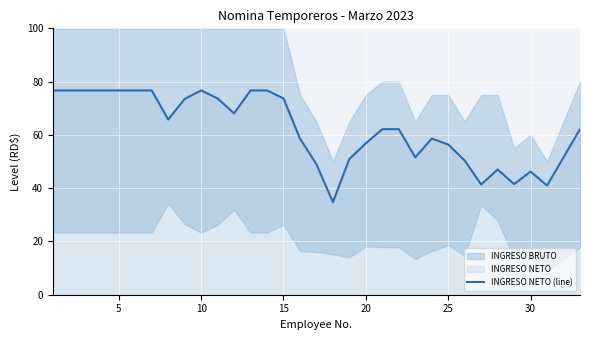

What is the difference between the maximum and minimum values?

41.9